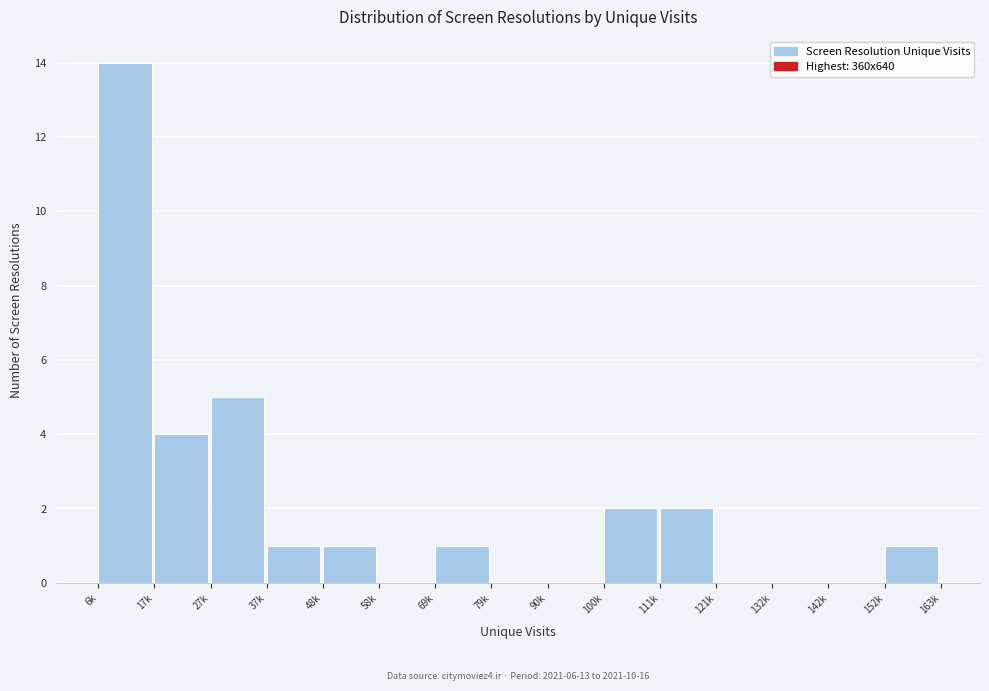

Reading left to right, extract all data points from this chart.

6k=14	17k=4	27k=5	37k=1	48k=1	58k=0	69k=1	79k=0	90k=0	100k=2	111k=2	121k=0	132k=0	142k=0	152k=1